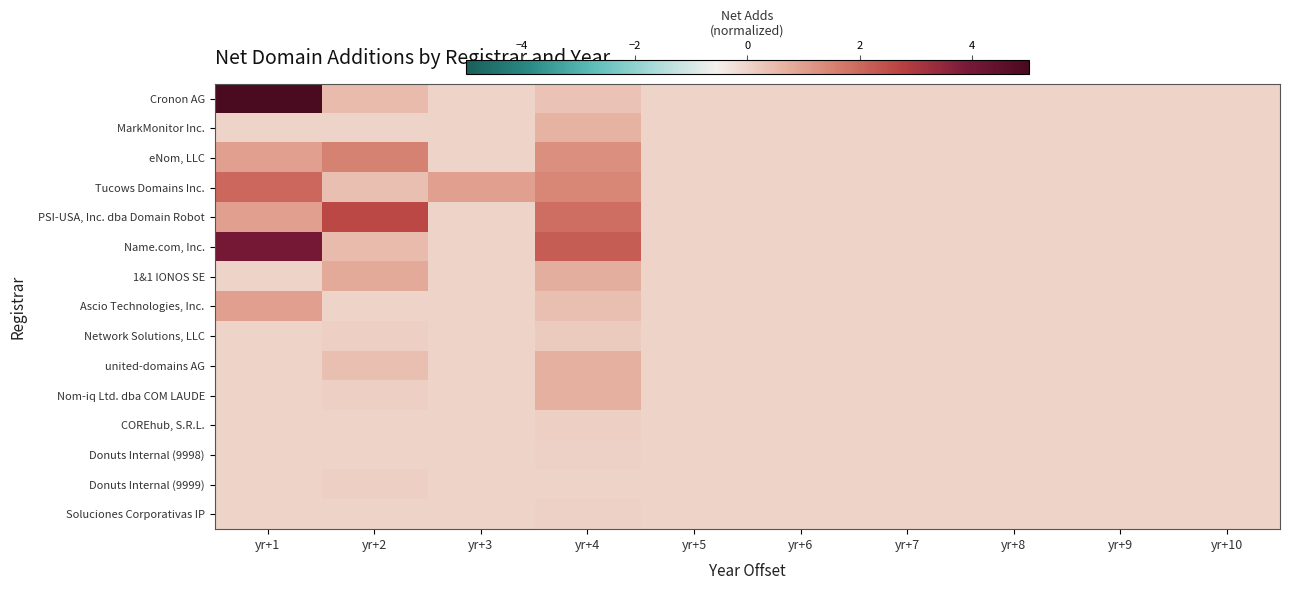

What is the difference between the highest and lowest values at yr+3?

1.0